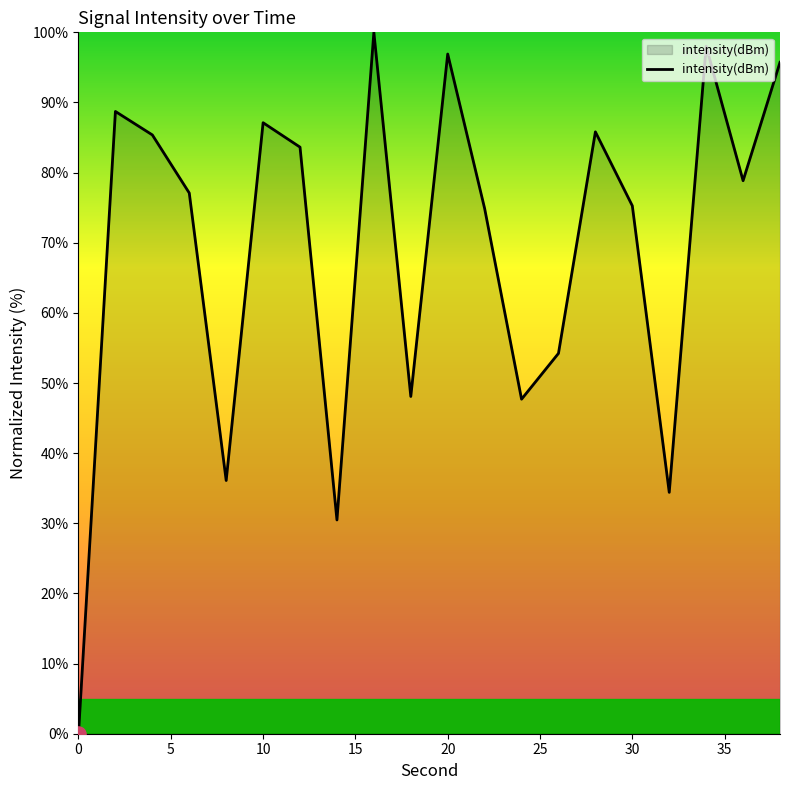

What is the maximum value shown in the chart?

100.0